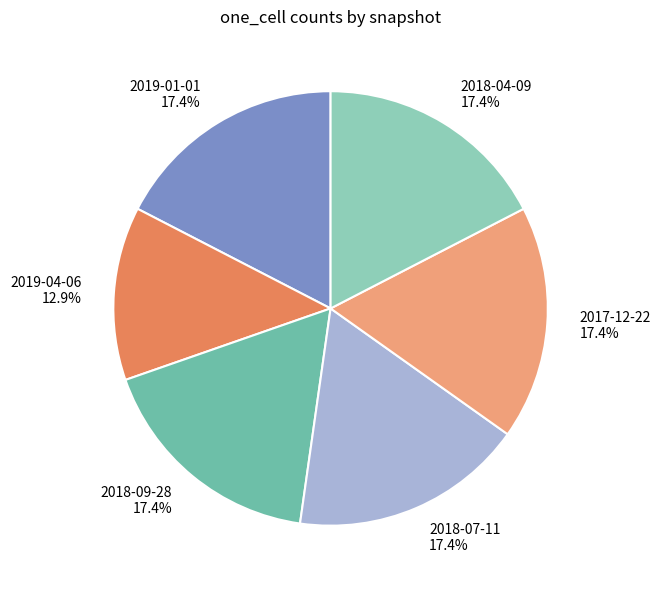

How many segments does this pie chart have?

6